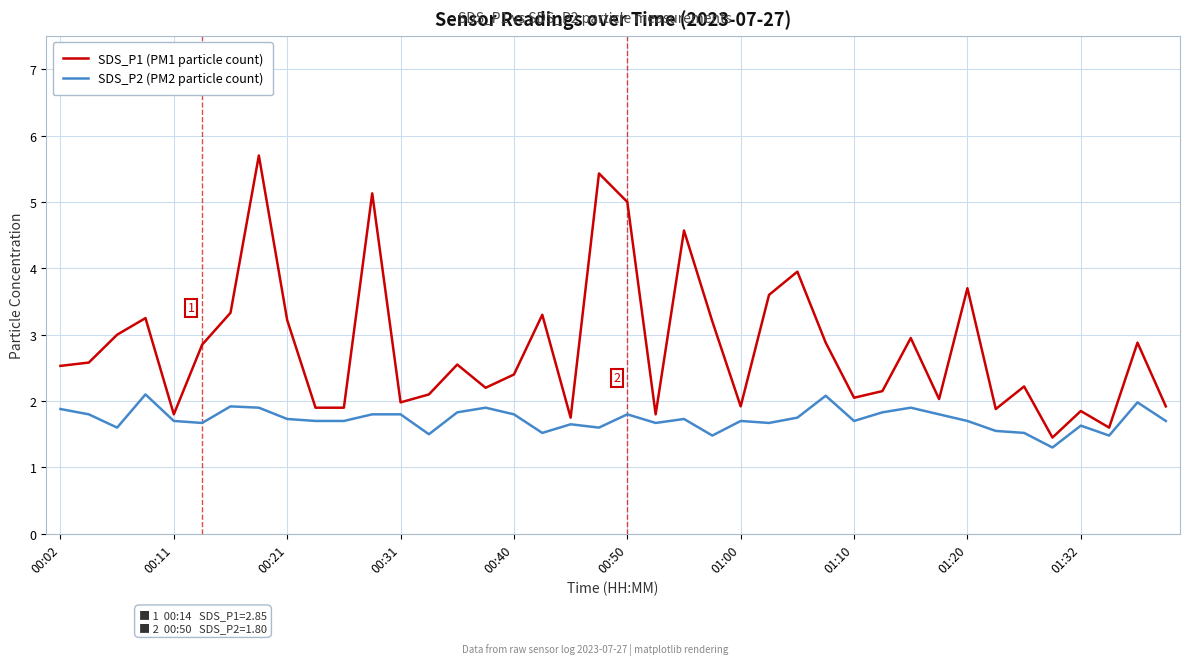

What is the average value of the SDS_P2 (PM2 particle count) series?

1.7